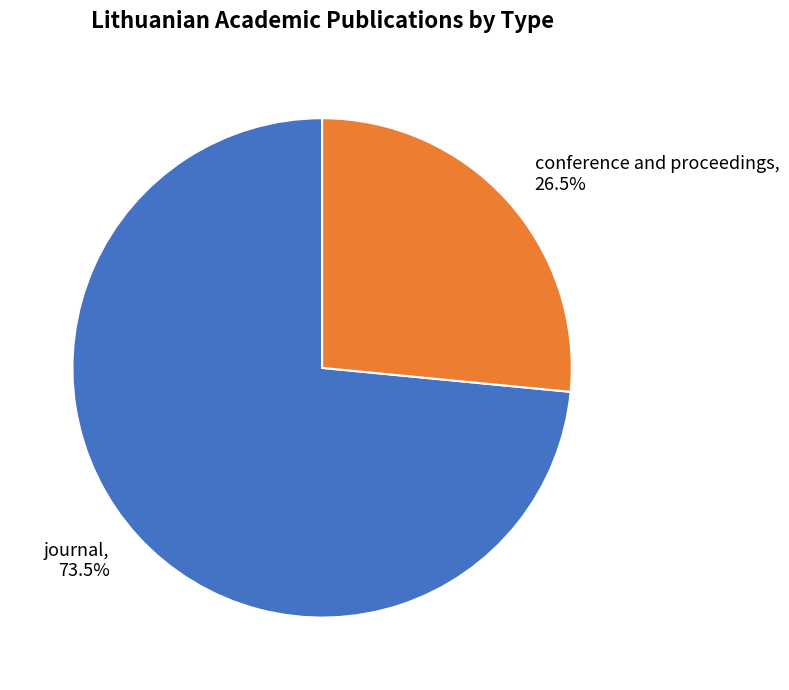

Rank the categories by value from lowest to highest.

conference and proceedings, journal